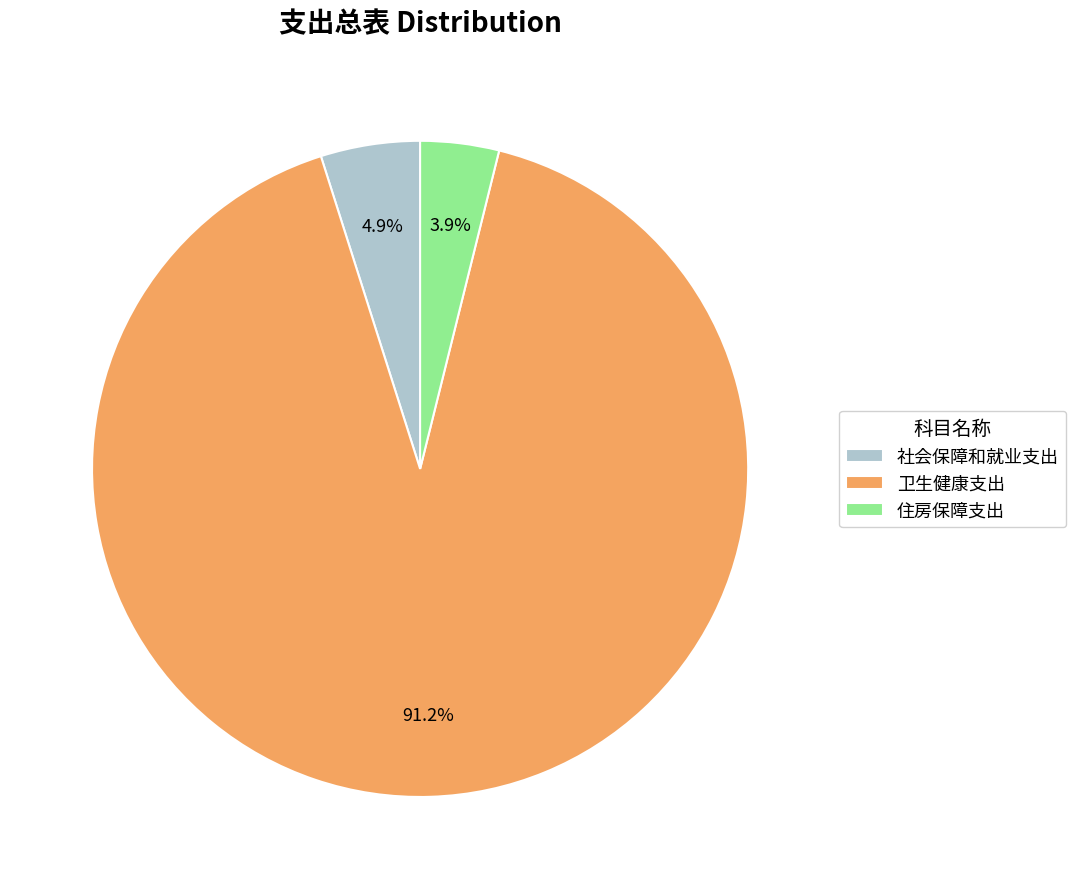

What percentage is the 社会保障和就业支出 slice, to the nearest percent?

5%